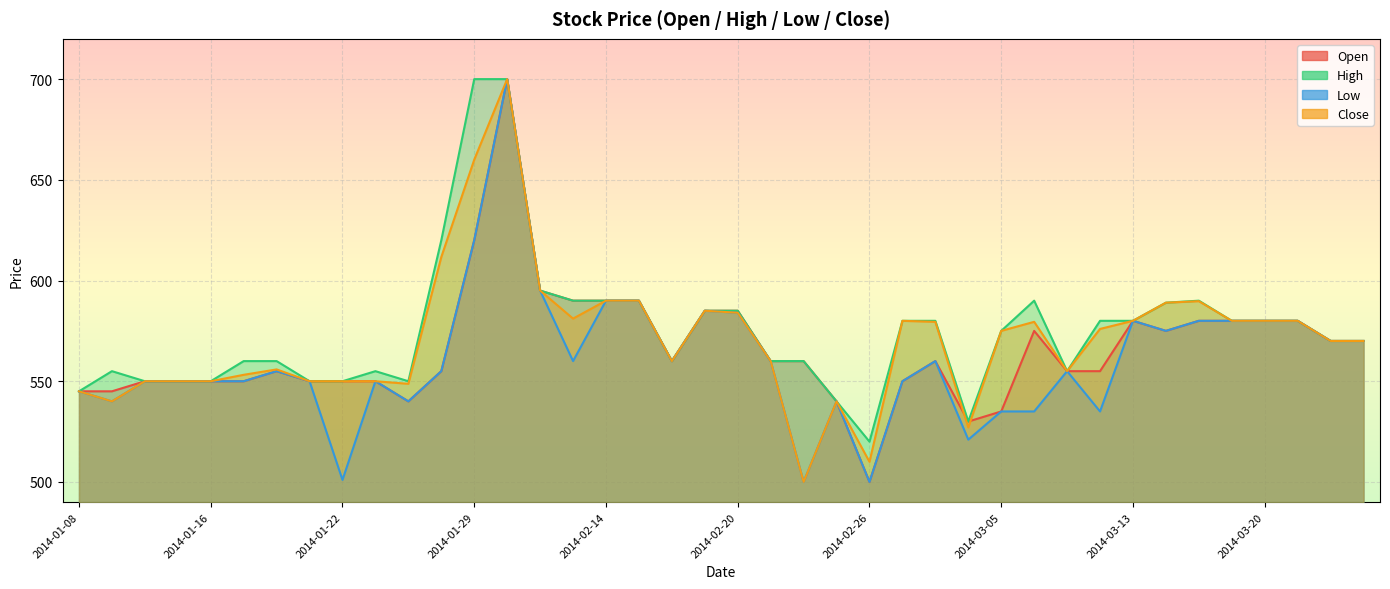

Count the number of data series in this chart.

4